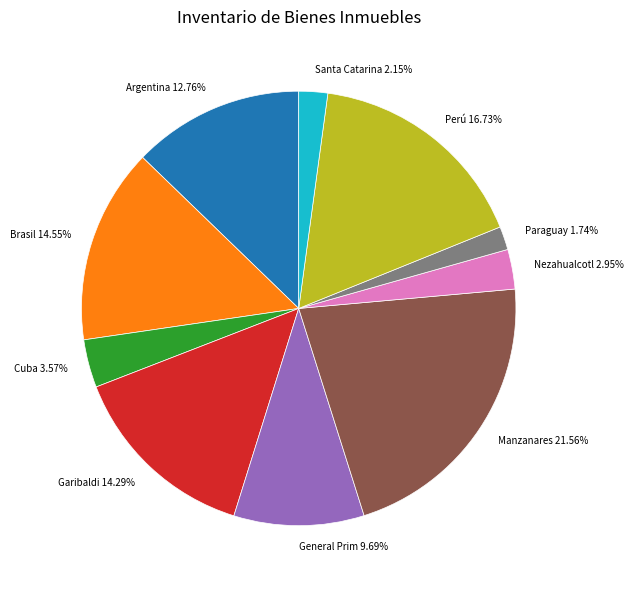

To the nearest percent, what portion does General Prim represent?

10%